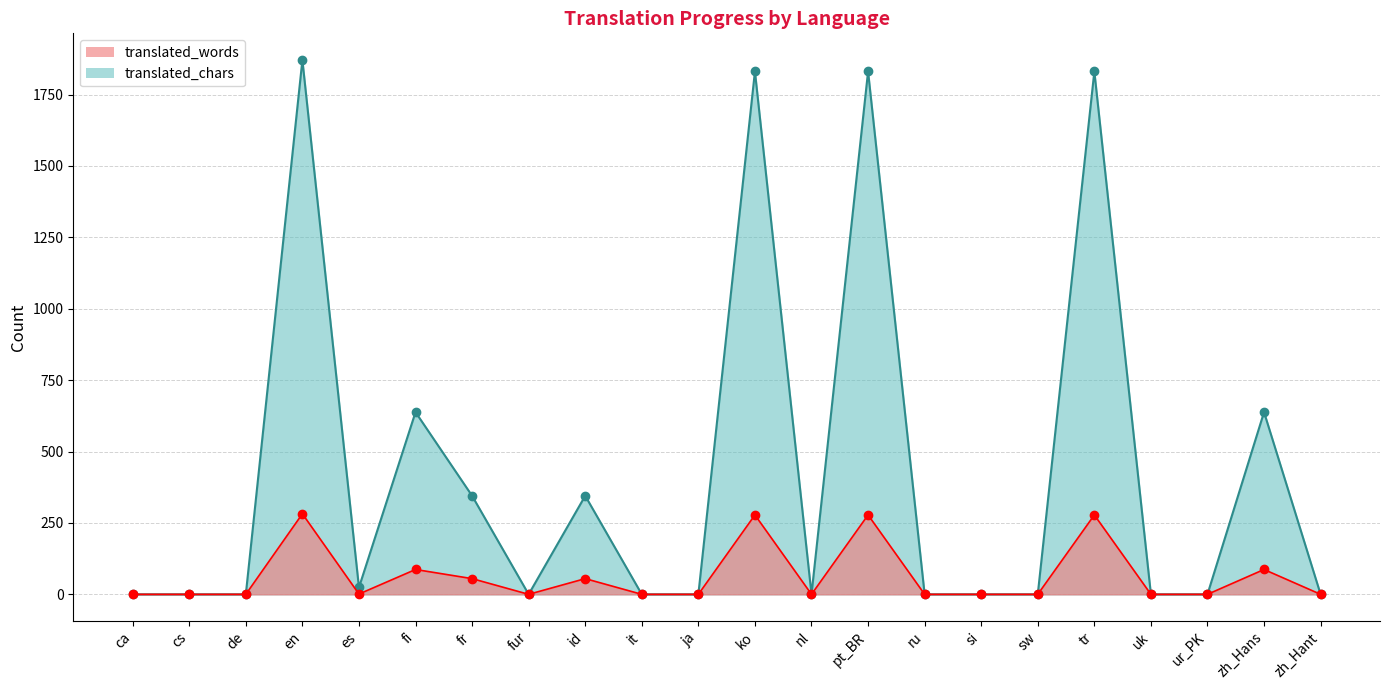

At how many categories does at least one series exceed 1091?

4